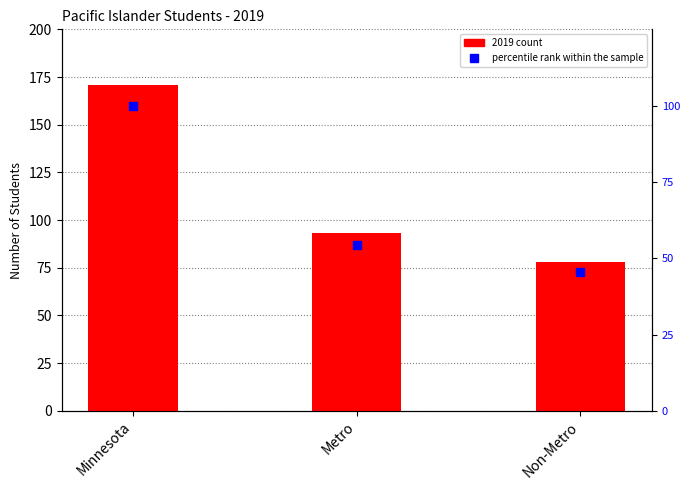

List the labels in order of value, smallest first.

Non-Metro, Metro, Minnesota